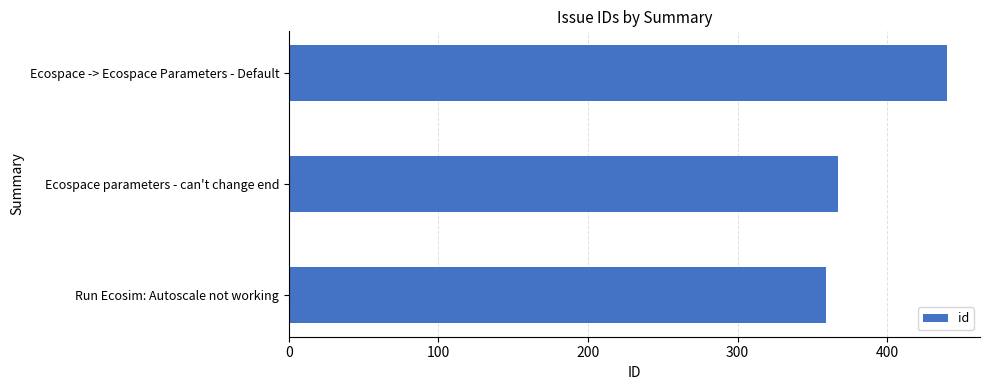

How many bars are there in total?

3